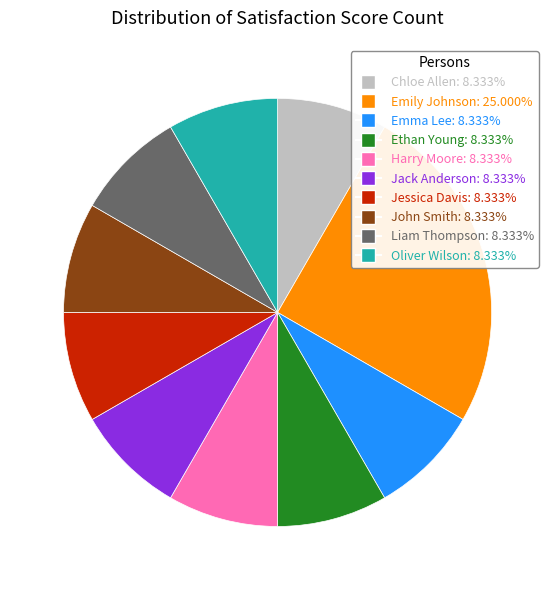

Is Chloe Allen the majority of the pie?

No